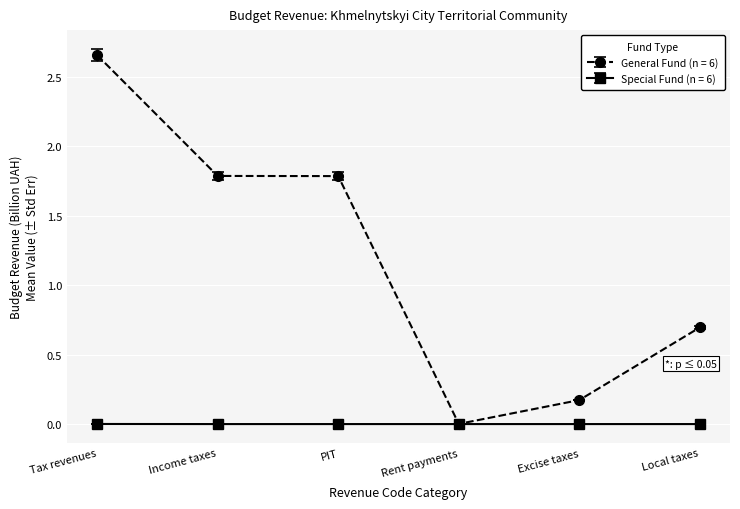

True or false: General Fund (n = 6) has a value of 3.0 at PIT.

False